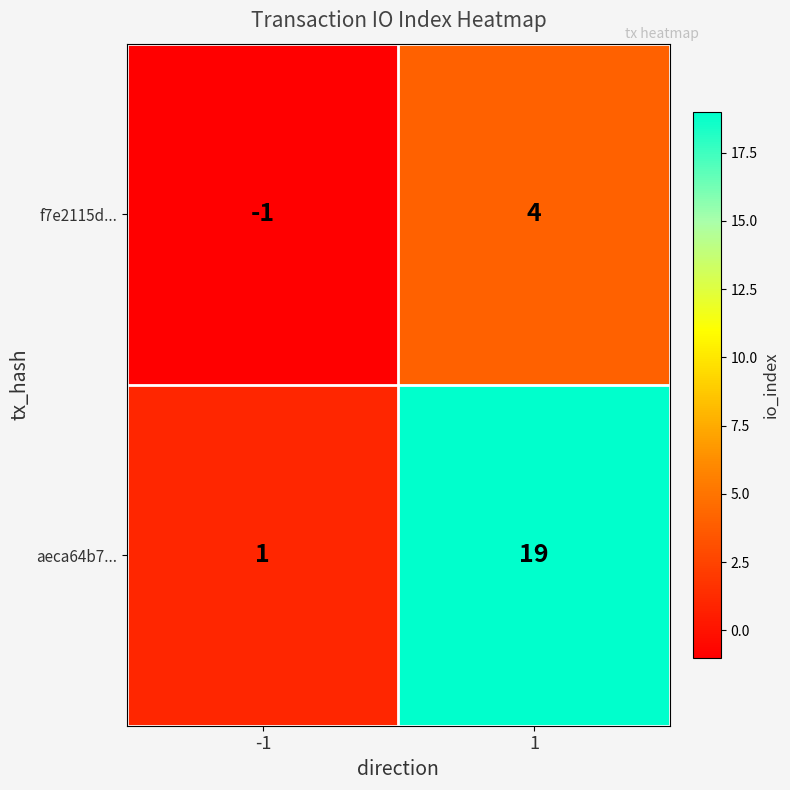

What is the sum of all aeca64b7... values?

20